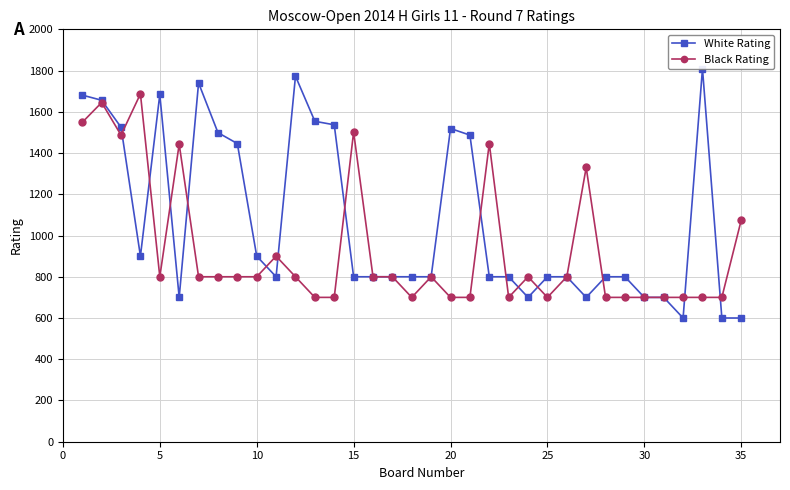

Where is the first local minimum for Black Rating?

5